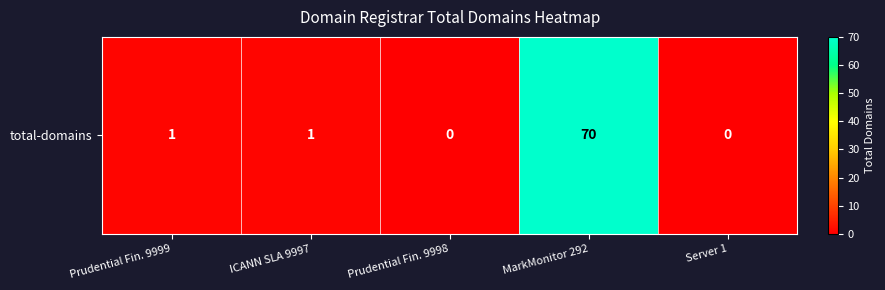

List the labels in order of value, largest first.

MarkMonitor 292, Prudential Fin. 9999, ICANN SLA 9997, Prudential Fin. 9998, Server 1